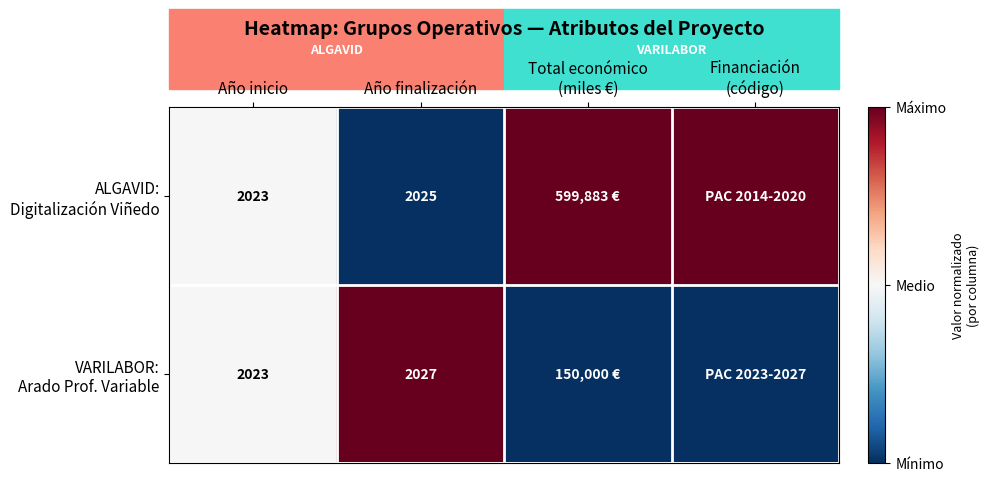

The value of ALGAVID: Digitalización Viñedo at Año finalización is 0.0. True or false?

True